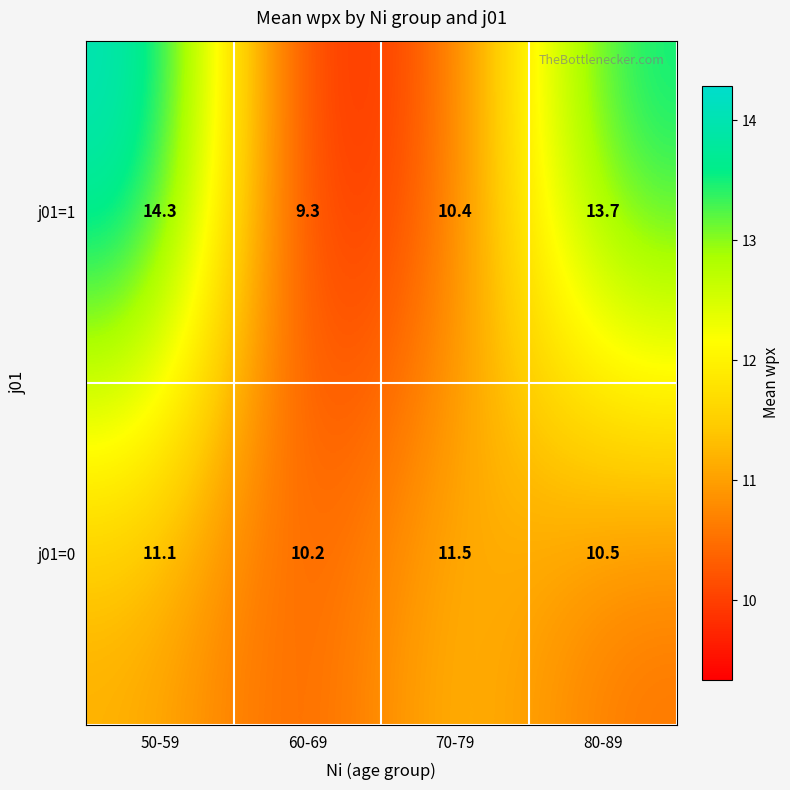

Reading left to right, what are all the values shown in this chart?

j01=1: 50-59=14.3	60-69=9.3	70-79=10.4	80-89=13.7
j01=0: 50-59=11.1	60-69=10.2	70-79=11.5	80-89=10.5